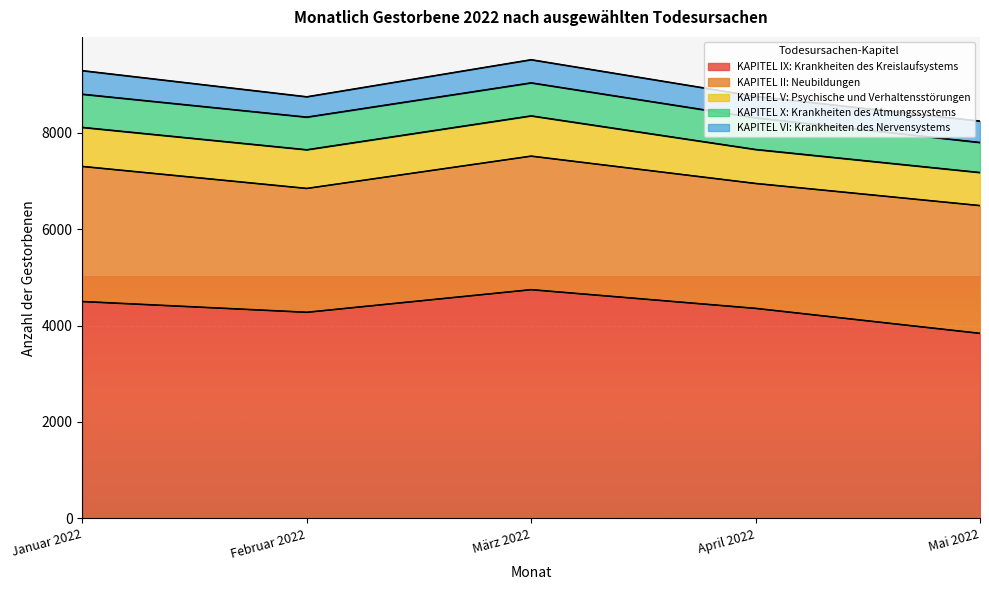

What is the label of the 3rd point from the left?

März 2022